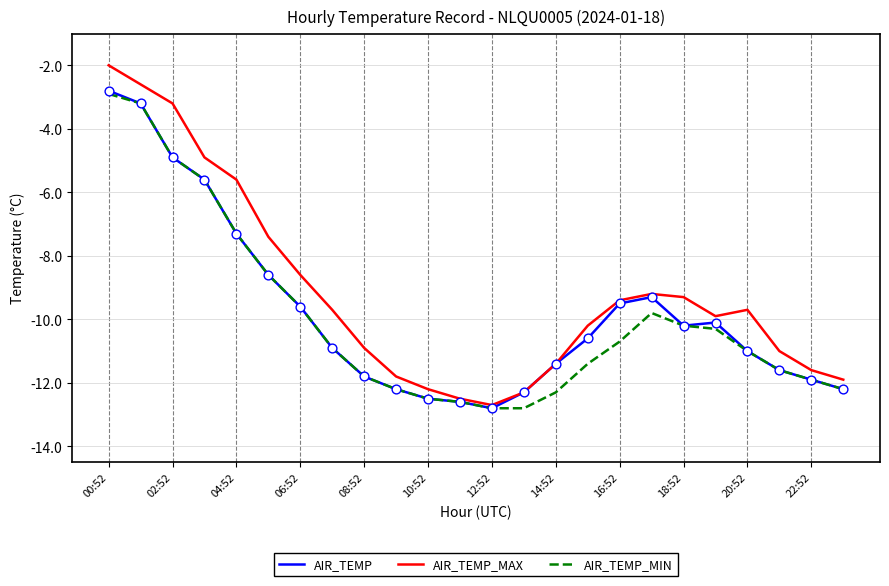

Which series has the largest total across all categories?

AIR_TEMP_MAX